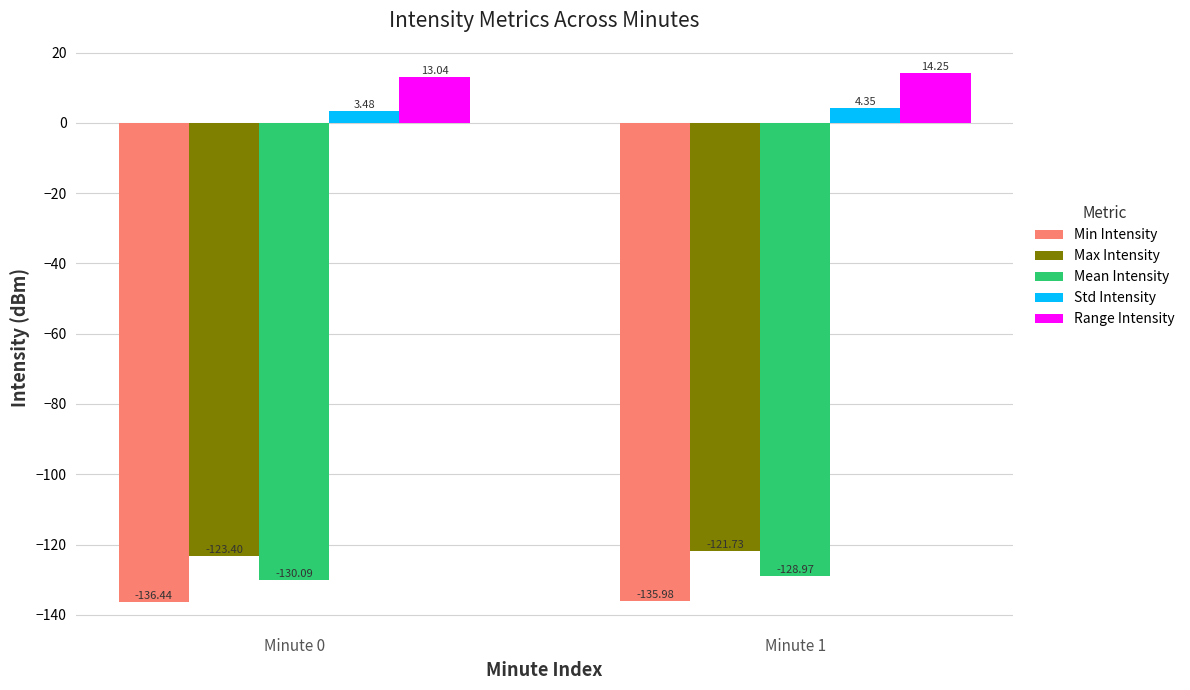

Which series has the largest total across all categories?

Range Intensity